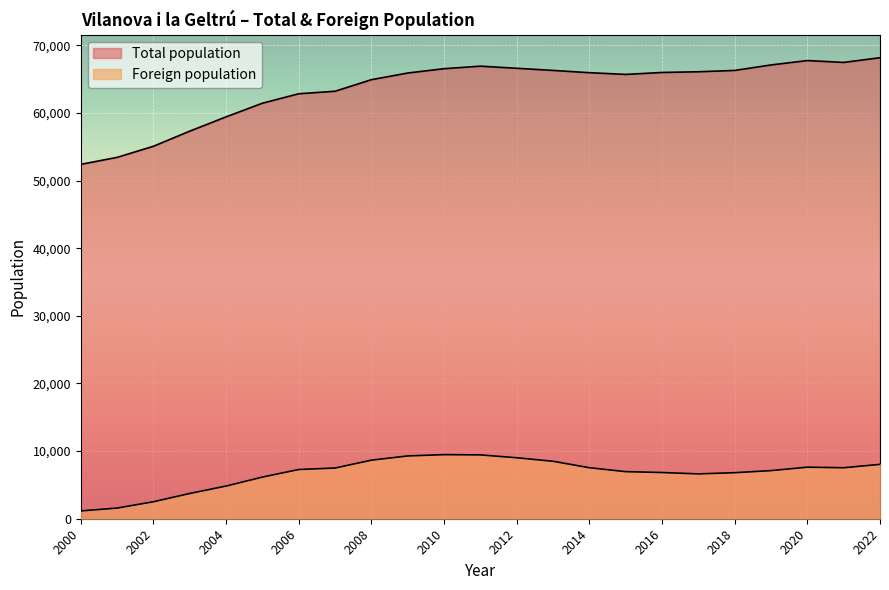

How many values in the Foreign population series exceed 7277?

11